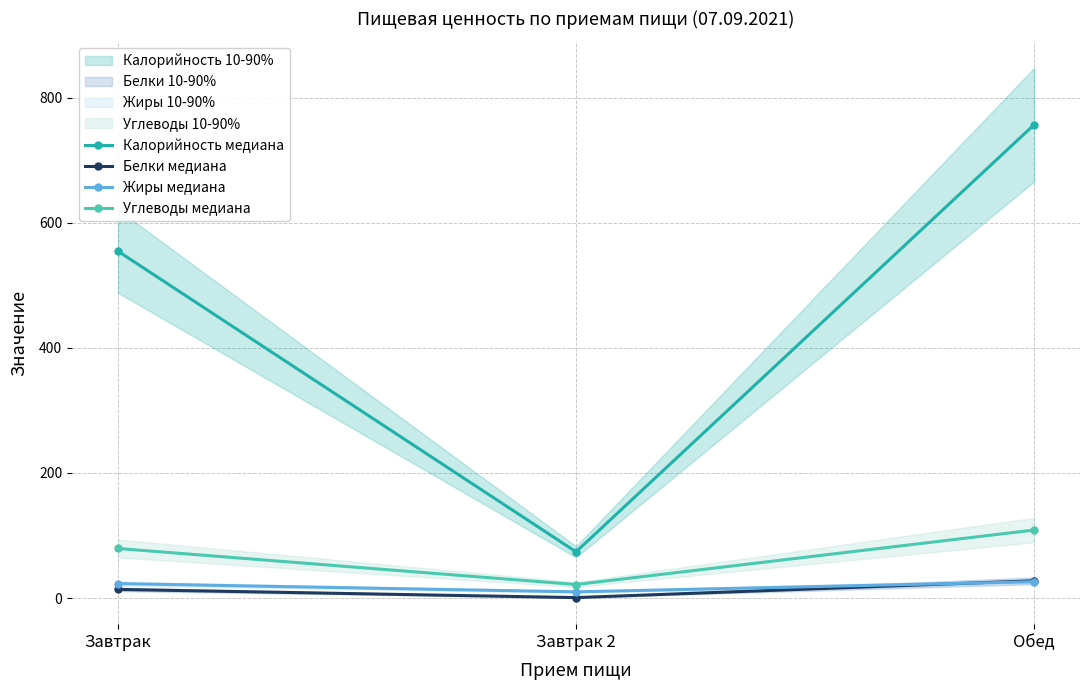

What is the spread (max minus min) of values at Завтрак?

541.0